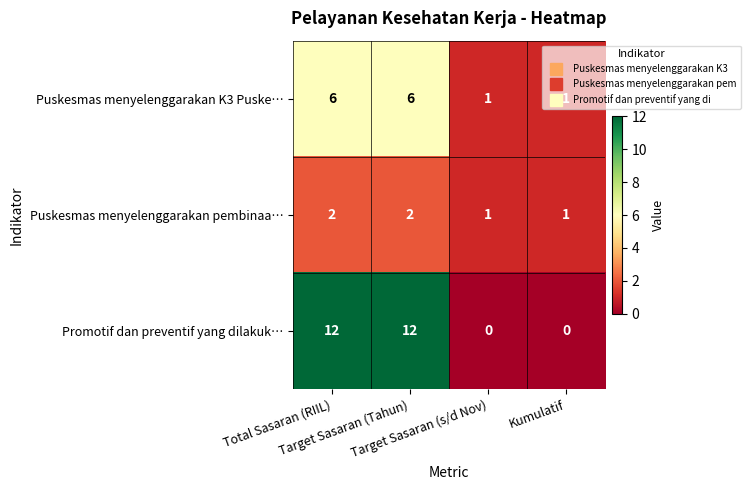

Count the Puskesmas menyelenggarakan K3 Puske… values in the range 1 to 6.

4